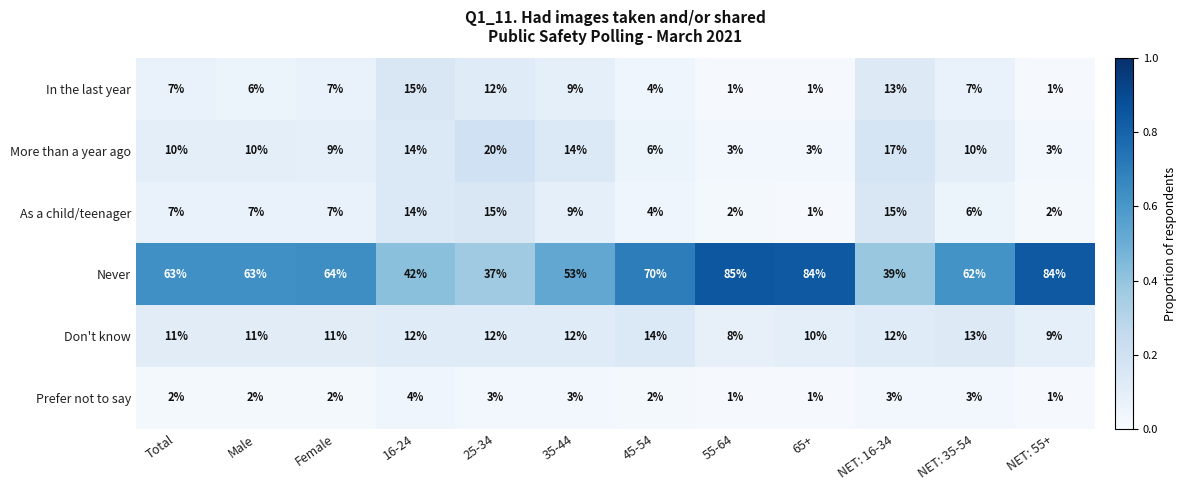

The More than a year ago series shows 23 at 35-44. True or false?

False